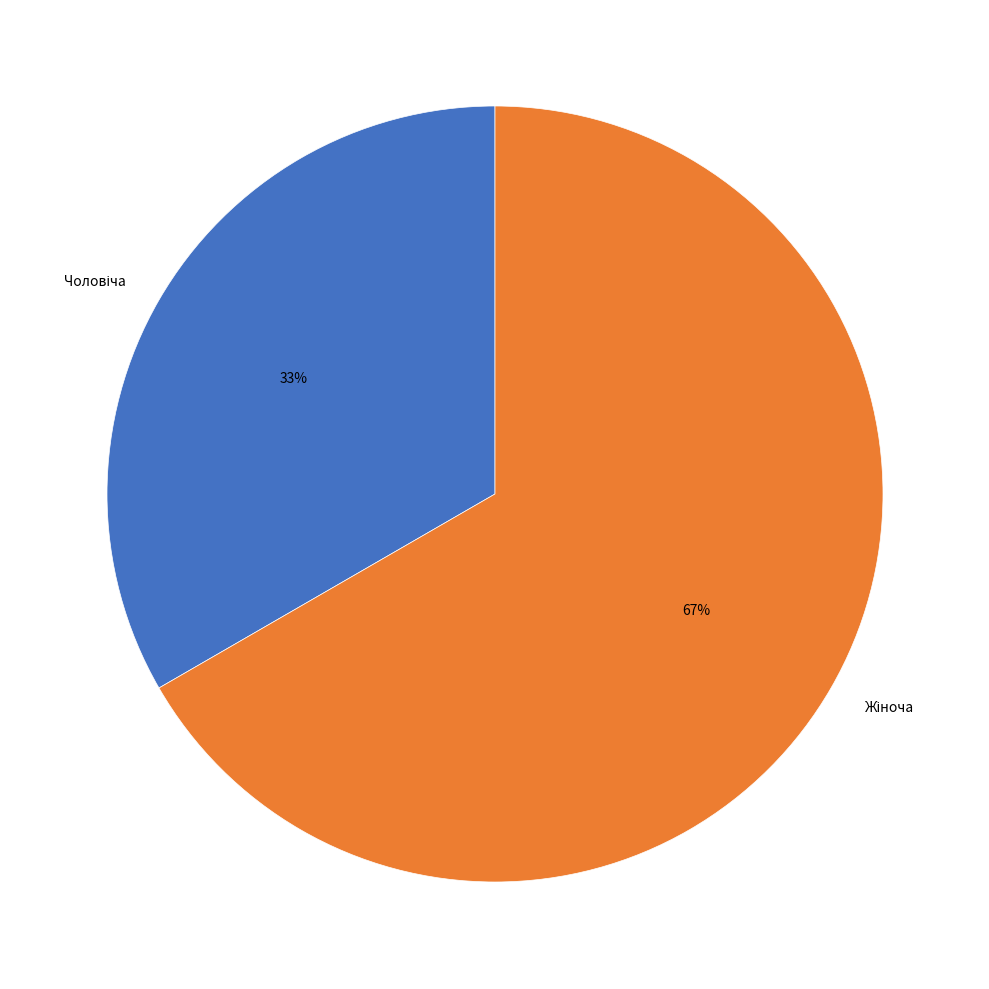

To the nearest percent, what is the average slice percentage?

50%